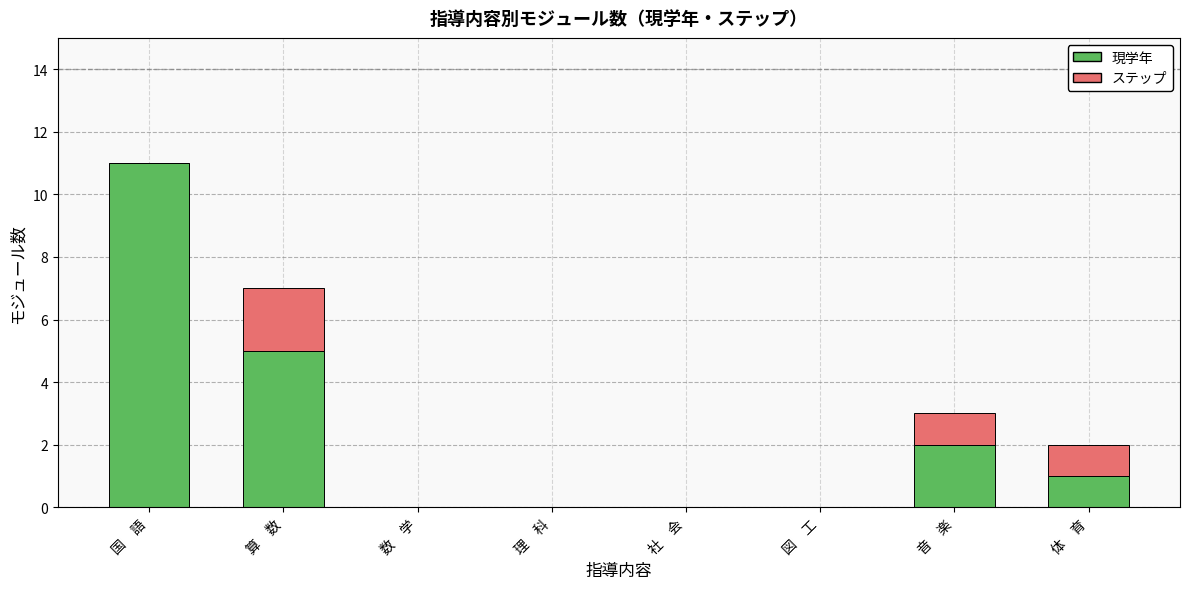

At which label does 現学年 reach its peak?

国　語